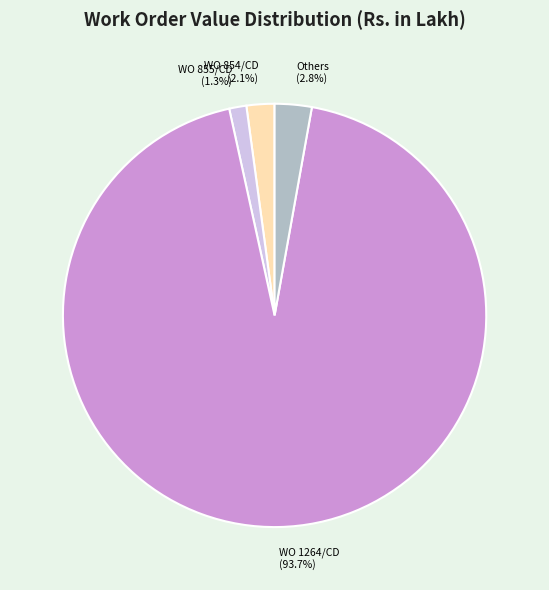

Which has a higher value, WO 854/CD (2.1%) or WO 855/CD (1.3%)?

WO 854/CD (2.1%)